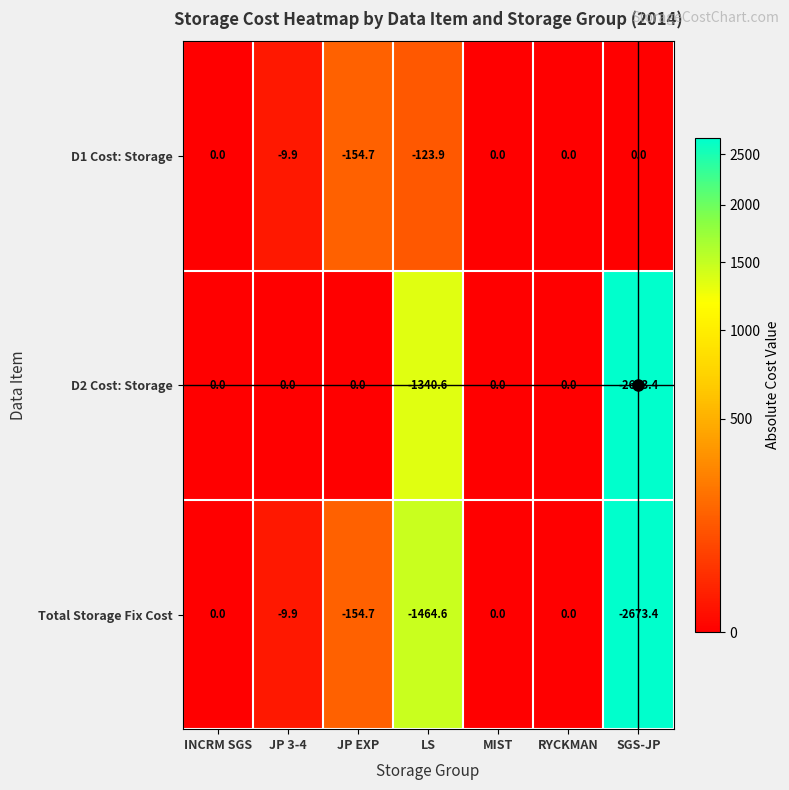

What is the sum of the Total Storage Fix Cost values at RYCKMAN and JP EXP?

-154.7